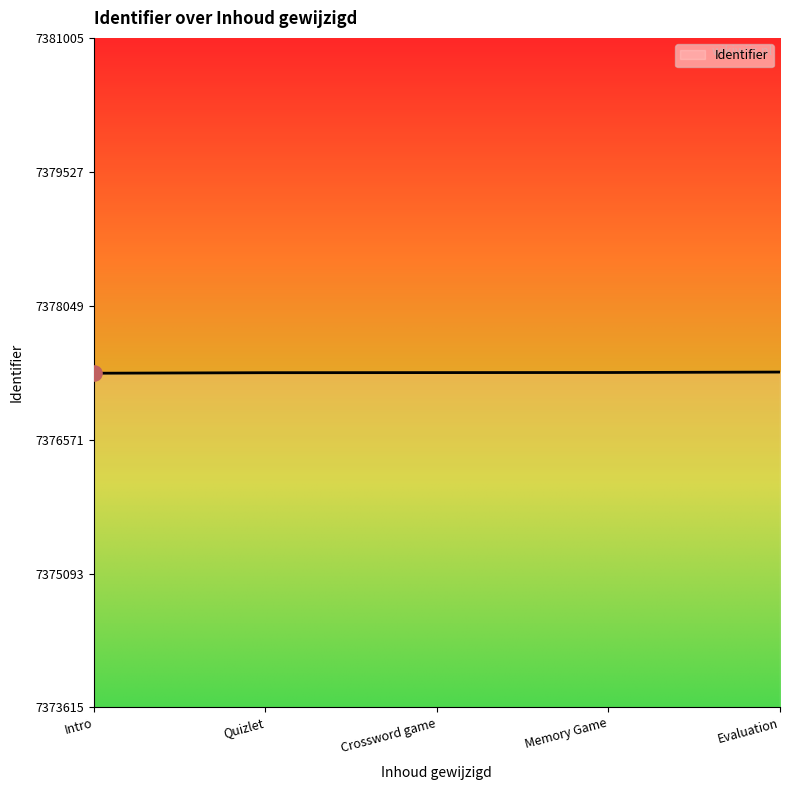

Approximately how many times larger is the value at Evaluation compared to Memory Game?

1.0